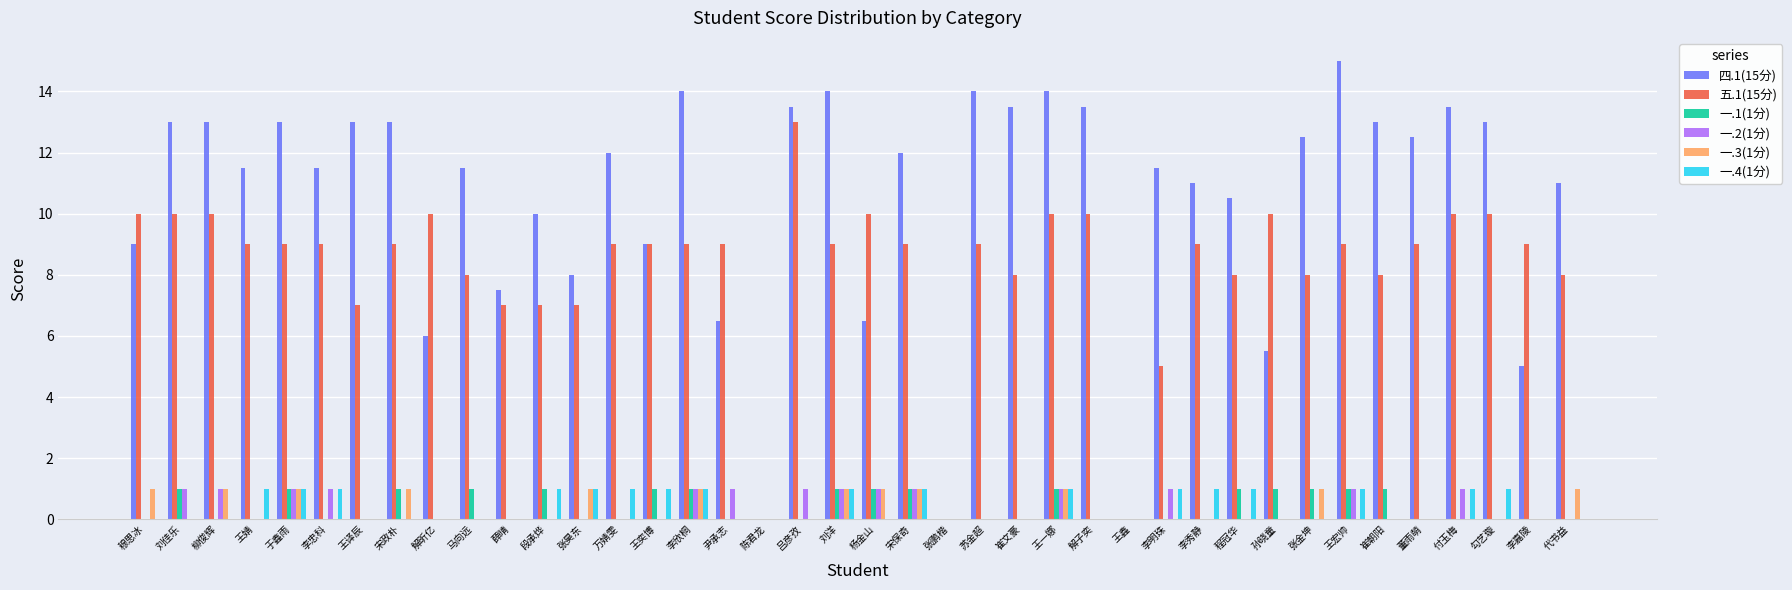

Reading left to right, transcribe all the data shown in this chart.

四.1(15分): 穆思冰=9.0	刘佳乐=13.0	柳俊辉=13.0	王婧=11.5	于鑫雨=13.0	李忠科=11.5	王译辰=13.0	宋政朴=13.0	解昕亿=6.0	马向远=11.5	薛晴=7.5	段承烨=10.0	张昊东=8.0	万婧雯=12.0	王奕博=9.0	李欣桐=14.0	尹承志=6.5	陈君龙=0.0	吕彦孜=13.5	刘洋=14.0	杨金山=6.5	宋保奇=12.0	张鹏楷=0.0	苏金超=14.0	崔文豪=13.5	王一娜=14.0	解子奕=13.5	王鑫=0.0	李明珠=11.5	李秀静=11.0	程冠华=10.5	孙晓童=5.5	张金坤=12.5	王宏帅=15.0	崔朝阳=13.0	董雨萌=12.5	付玉梅=13.5	勾艺璇=13.0	李嘉陵=5.0	代书益=11.0
五.1(15分): 穆思冰=10.0	刘佳乐=10.0	柳俊辉=10.0	王婧=9.0	于鑫雨=9.0	李忠科=9.0	王译辰=7.0	宋政朴=9.0	解昕亿=10.0	马向远=8.0	薛晴=7.0	段承烨=7.0	张昊东=7.0	万婧雯=9.0	王奕博=9.0	李欣桐=9.0	尹承志=9.0	陈君龙=0.0	吕彦孜=13.0	刘洋=9.0	杨金山=10.0	宋保奇=9.0	张鹏楷=0.0	苏金超=9.0	崔文豪=8.0	王一娜=10.0	解子奕=10.0	王鑫=0.0	李明珠=5.0	李秀静=9.0	程冠华=8.0	孙晓童=10.0	张金坤=8.0	王宏帅=9.0	崔朝阳=8.0	董雨萌=9.0	付玉梅=10.0	勾艺璇=10.0	李嘉陵=9.0	代书益=8.0
一.1(1分): 穆思冰=0.0	刘佳乐=1.0	柳俊辉=0.0	王婧=0.0	于鑫雨=1.0	李忠科=0.0	王译辰=0.0	宋政朴=1.0	解昕亿=0.0	马向远=1.0	薛晴=0.0	段承烨=1.0	张昊东=0.0	万婧雯=0.0	王奕博=1.0	李欣桐=1.0	尹承志=0.0	陈君龙=0.0	吕彦孜=0.0	刘洋=1.0	杨金山=1.0	宋保奇=1.0	张鹏楷=0.0	苏金超=0.0	崔文豪=0.0	王一娜=1.0	解子奕=0.0	王鑫=0.0	李明珠=0.0	李秀静=0.0	程冠华=1.0	孙晓童=1.0	张金坤=1.0	王宏帅=1.0	崔朝阳=1.0	董雨萌=0.0	付玉梅=0.0	勾艺璇=0.0	李嘉陵=0.0	代书益=0.0
一.2(1分): 穆思冰=0.0	刘佳乐=1.0	柳俊辉=1.0	王婧=0.0	于鑫雨=1.0	李忠科=1.0	王译辰=0.0	宋政朴=0.0	解昕亿=0.0	马向远=0.0	薛晴=0.0	段承烨=0.0	张昊东=0.0	万婧雯=0.0	王奕博=0.0	李欣桐=1.0	尹承志=1.0	陈君龙=0.0	吕彦孜=1.0	刘洋=1.0	杨金山=1.0	宋保奇=1.0	张鹏楷=0.0	苏金超=0.0	崔文豪=0.0	王一娜=1.0	解子奕=0.0	王鑫=0.0	李明珠=1.0	李秀静=0.0	程冠华=0.0	孙晓童=0.0	张金坤=0.0	王宏帅=1.0	崔朝阳=0.0	董雨萌=0.0	付玉梅=1.0	勾艺璇=0.0	李嘉陵=0.0	代书益=0.0
一.3(1分): 穆思冰=1.0	刘佳乐=0.0	柳俊辉=1.0	王婧=0.0	于鑫雨=1.0	李忠科=0.0	王译辰=0.0	宋政朴=1.0	解昕亿=0.0	马向远=0.0	薛晴=0.0	段承烨=0.0	张昊东=1.0	万婧雯=0.0	王奕博=0.0	李欣桐=1.0	尹承志=0.0	陈君龙=0.0	吕彦孜=0.0	刘洋=1.0	杨金山=1.0	宋保奇=1.0	张鹏楷=0.0	苏金超=0.0	崔文豪=0.0	王一娜=1.0	解子奕=0.0	王鑫=0.0	李明珠=0.0	李秀静=0.0	程冠华=0.0	孙晓童=0.0	张金坤=1.0	王宏帅=0.0	崔朝阳=0.0	董雨萌=0.0	付玉梅=0.0	勾艺璇=0.0	李嘉陵=0.0	代书益=1.0
一.4(1分): 穆思冰=0.0	刘佳乐=0.0	柳俊辉=0.0	王婧=1.0	于鑫雨=1.0	李忠科=1.0	王译辰=0.0	宋政朴=0.0	解昕亿=0.0	马向远=0.0	薛晴=0.0	段承烨=1.0	张昊东=1.0	万婧雯=1.0	王奕博=1.0	李欣桐=1.0	尹承志=0.0	陈君龙=0.0	吕彦孜=0.0	刘洋=1.0	杨金山=0.0	宋保奇=1.0	张鹏楷=0.0	苏金超=0.0	崔文豪=0.0	王一娜=1.0	解子奕=0.0	王鑫=0.0	李明珠=1.0	李秀静=1.0	程冠华=1.0	孙晓童=0.0	张金坤=0.0	王宏帅=1.0	崔朝阳=0.0	董雨萌=0.0	付玉梅=1.0	勾艺璇=1.0	李嘉陵=0.0	代书益=0.0